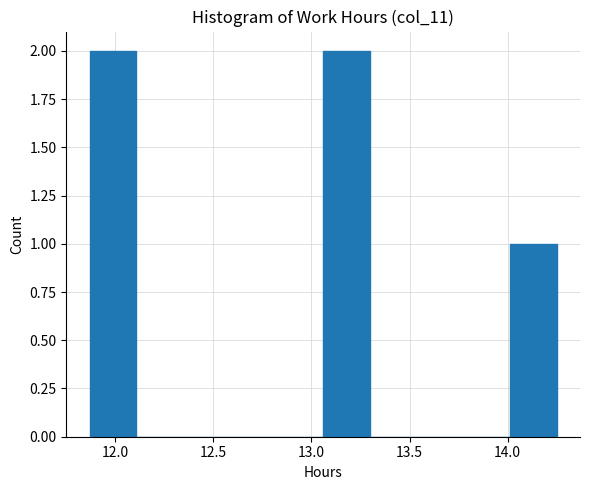

Reading left to right, list every bar in this chart as the range it spans on the x-axis followed by its height. Neither the bar edges nor the heights are printed on the chart, so give them approximately, as read against the axes.

11.85 to 12.10: 2
12.10 to 12.35: 0
12.35 to 12.60: 0
12.60 to 12.80: 0
12.80 to 13.05: 0
13.05 to 13.30: 2
13.30 to 13.55: 0
13.55 to 13.75: 0
13.75 to 14.00: 0
14.00 to 14.25: 1